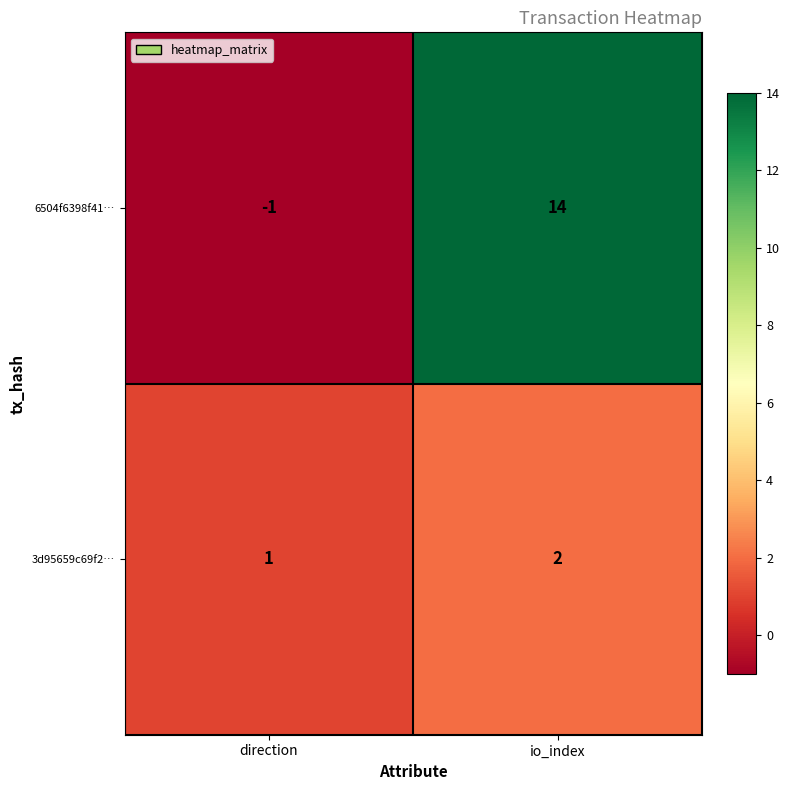

Which series changed the most between direction and io_index?

6504f6398f41…